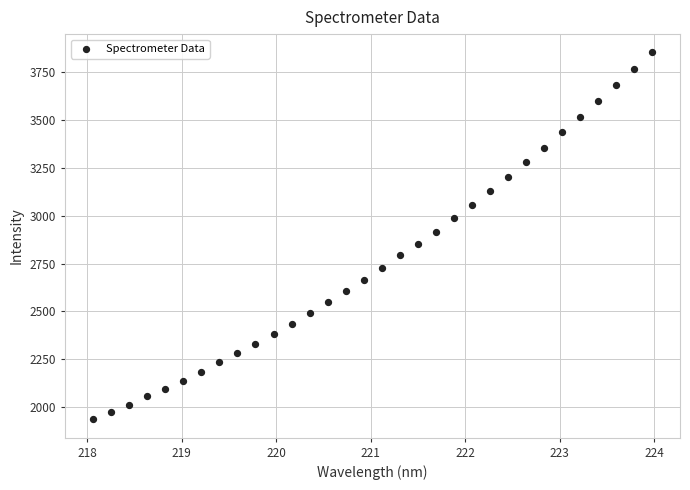

What is the range of Y values (max minus min)?

1917.1